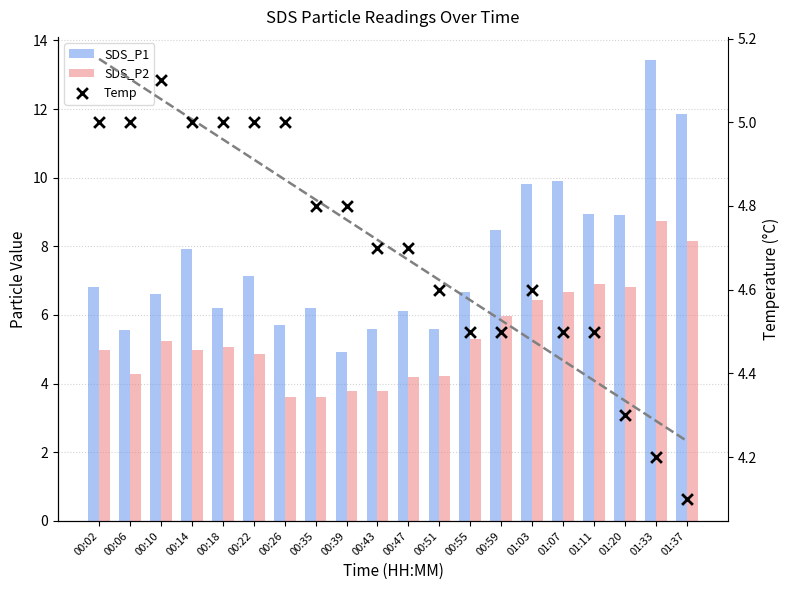

Which series has the largest total across all categories?

SDS_P1